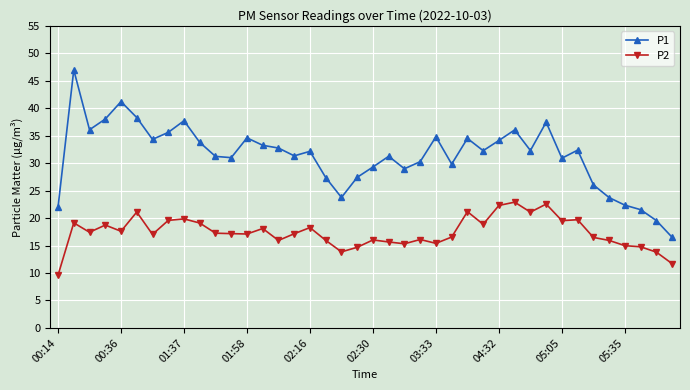

True or false: P2 and P1 cross at least once.

False